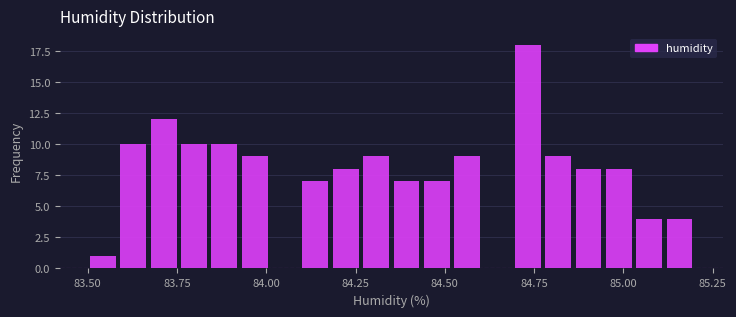

Around what value on the x-axis is the tallest bar? Give the approximate position of its centre, as read against the axis.

84.75